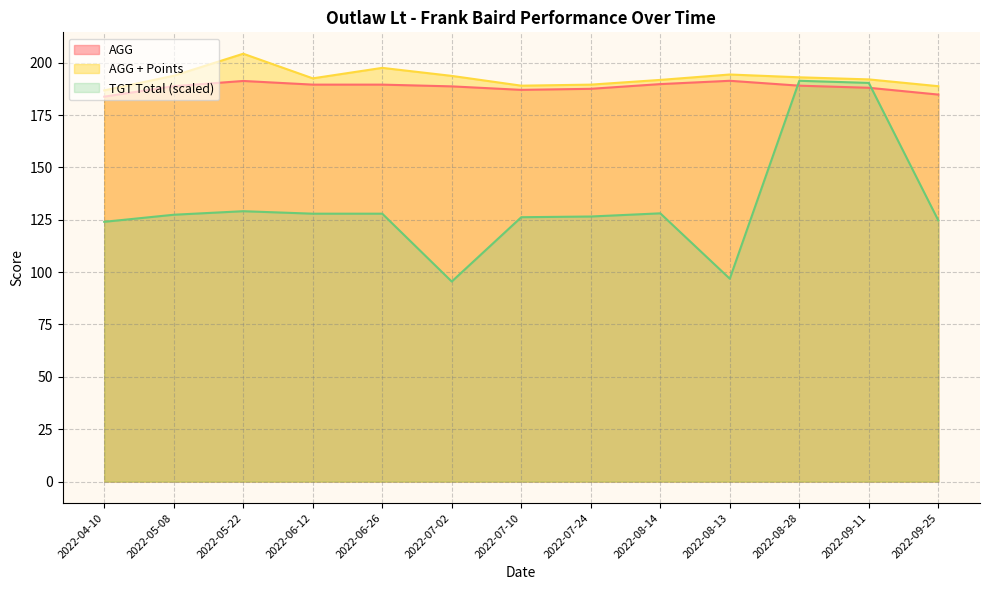

The TGT Total series shows 126.5 at 2022-07-24. True or false?

True